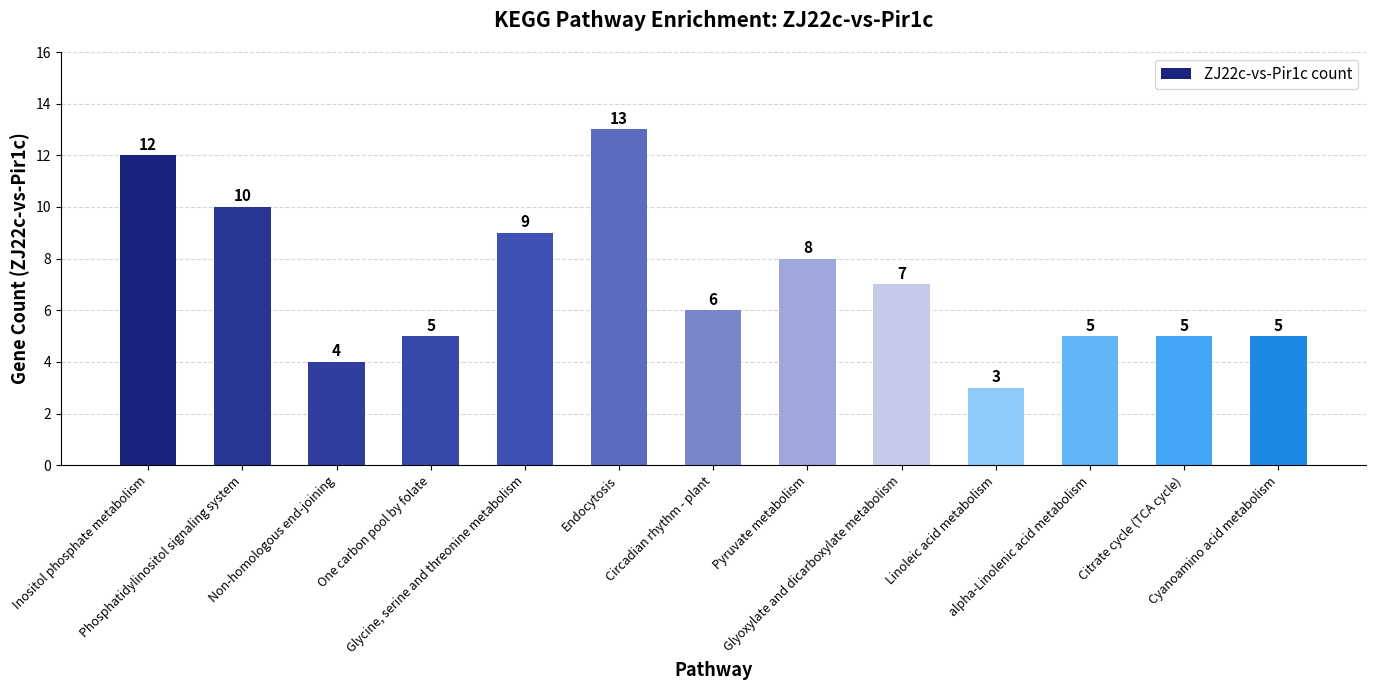

What is the smallest value displayed?

3